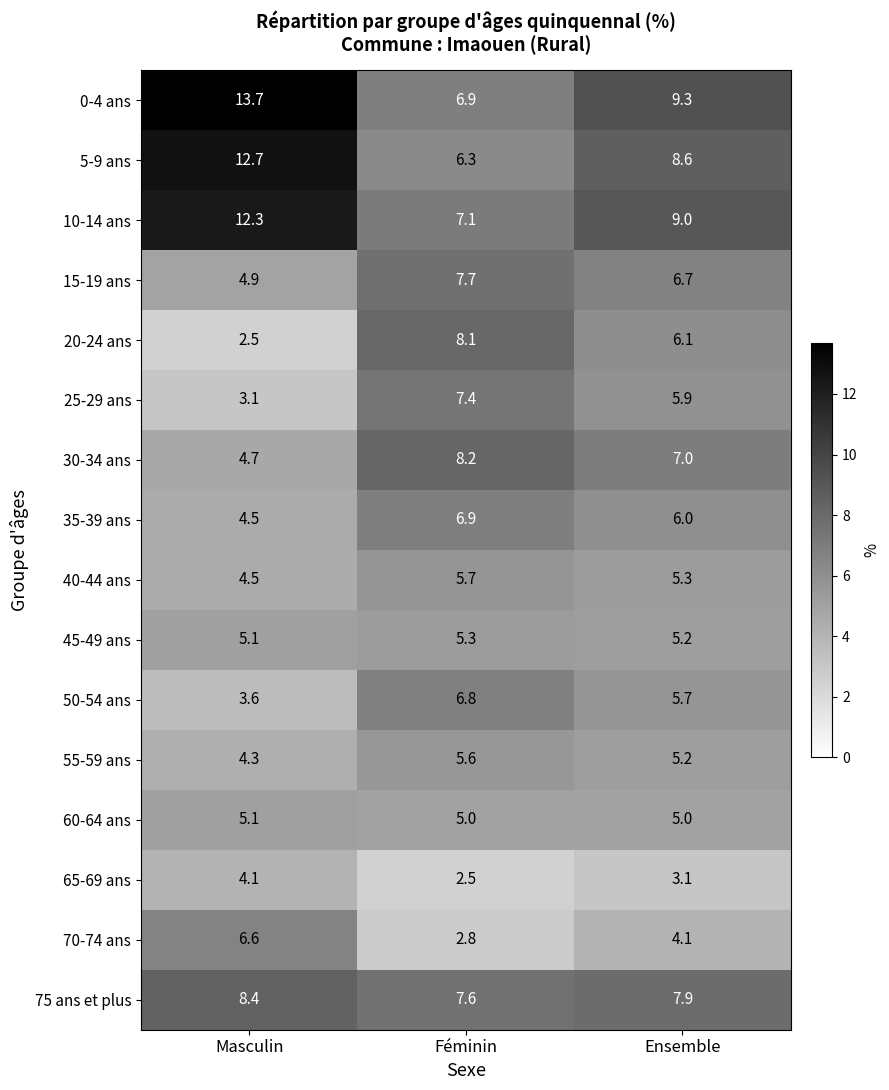

At which label is 75 ans et plus closest to 8?

Ensemble